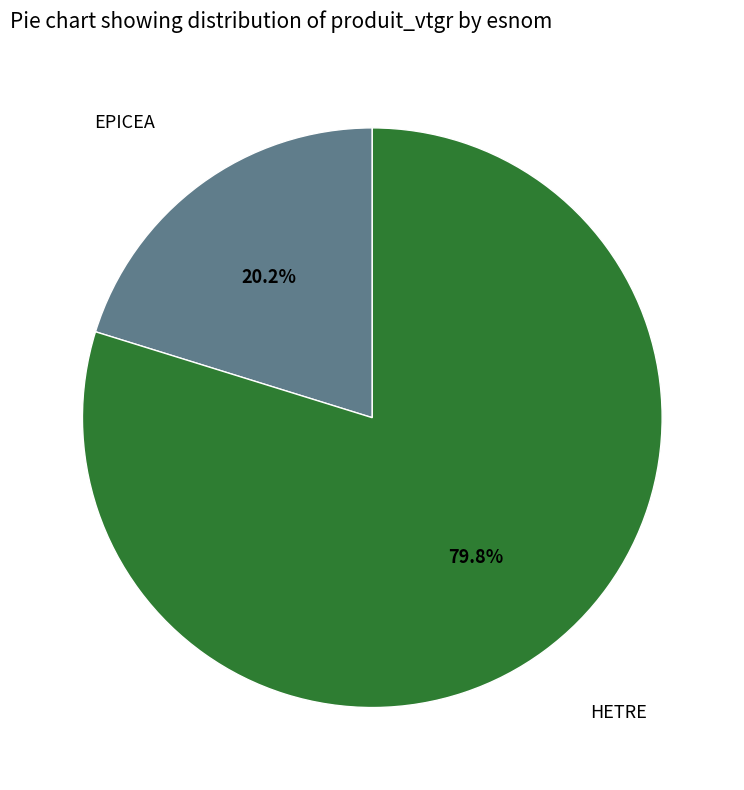

Which has a higher value, HETRE or EPICEA?

HETRE